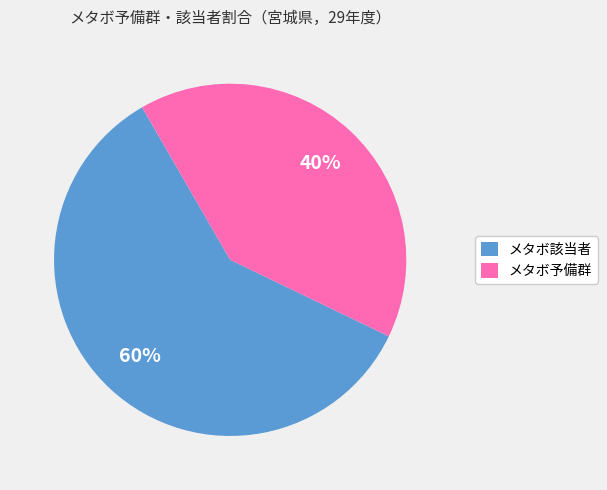

What is the ratio of the value at メタボ予備群 to the value at メタボ該当者?

0.7